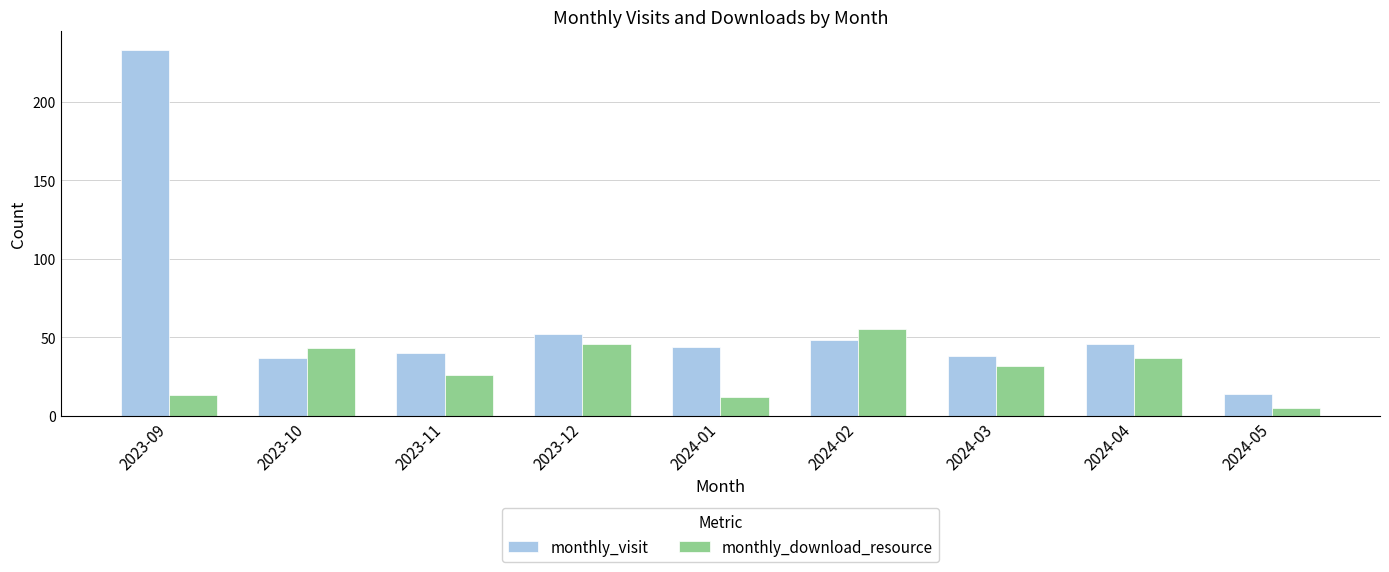

Rank the series at 2023-10 from lowest to highest value.

monthly_visit, monthly_download_resource